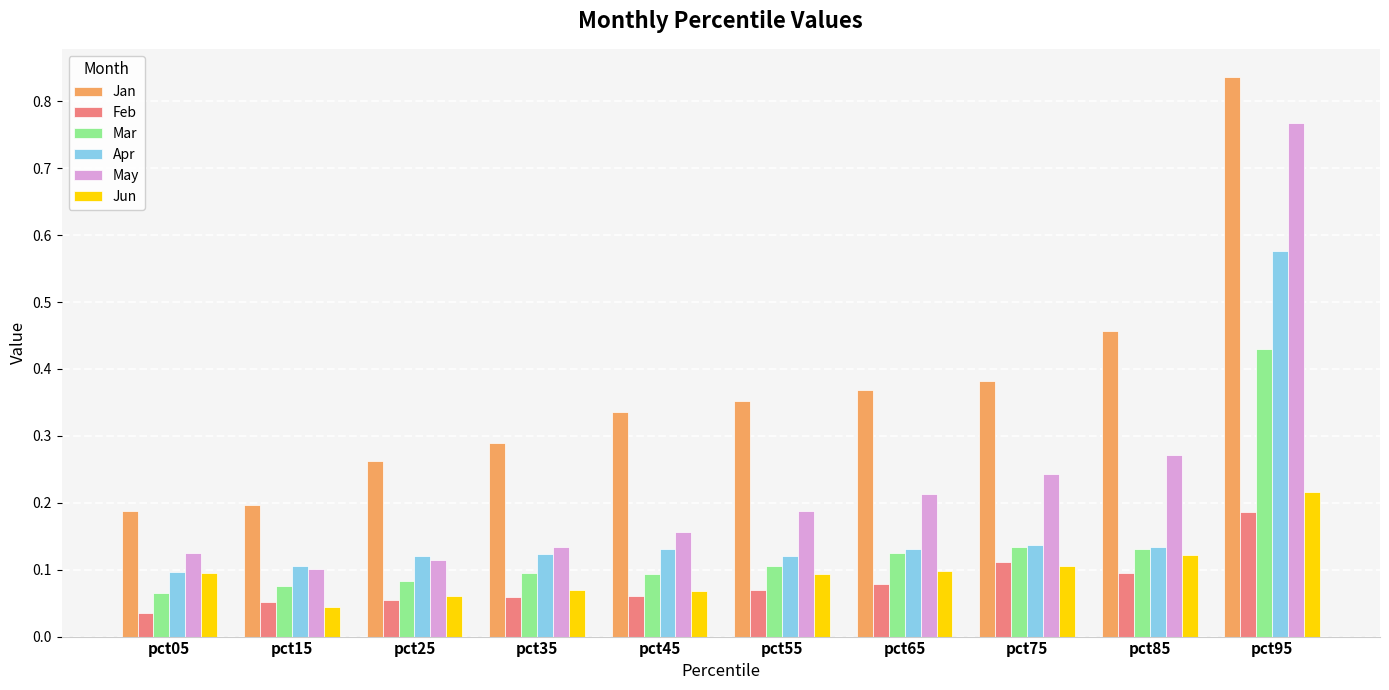

The Jun series shows 0.0 at pct05. True or false?

False